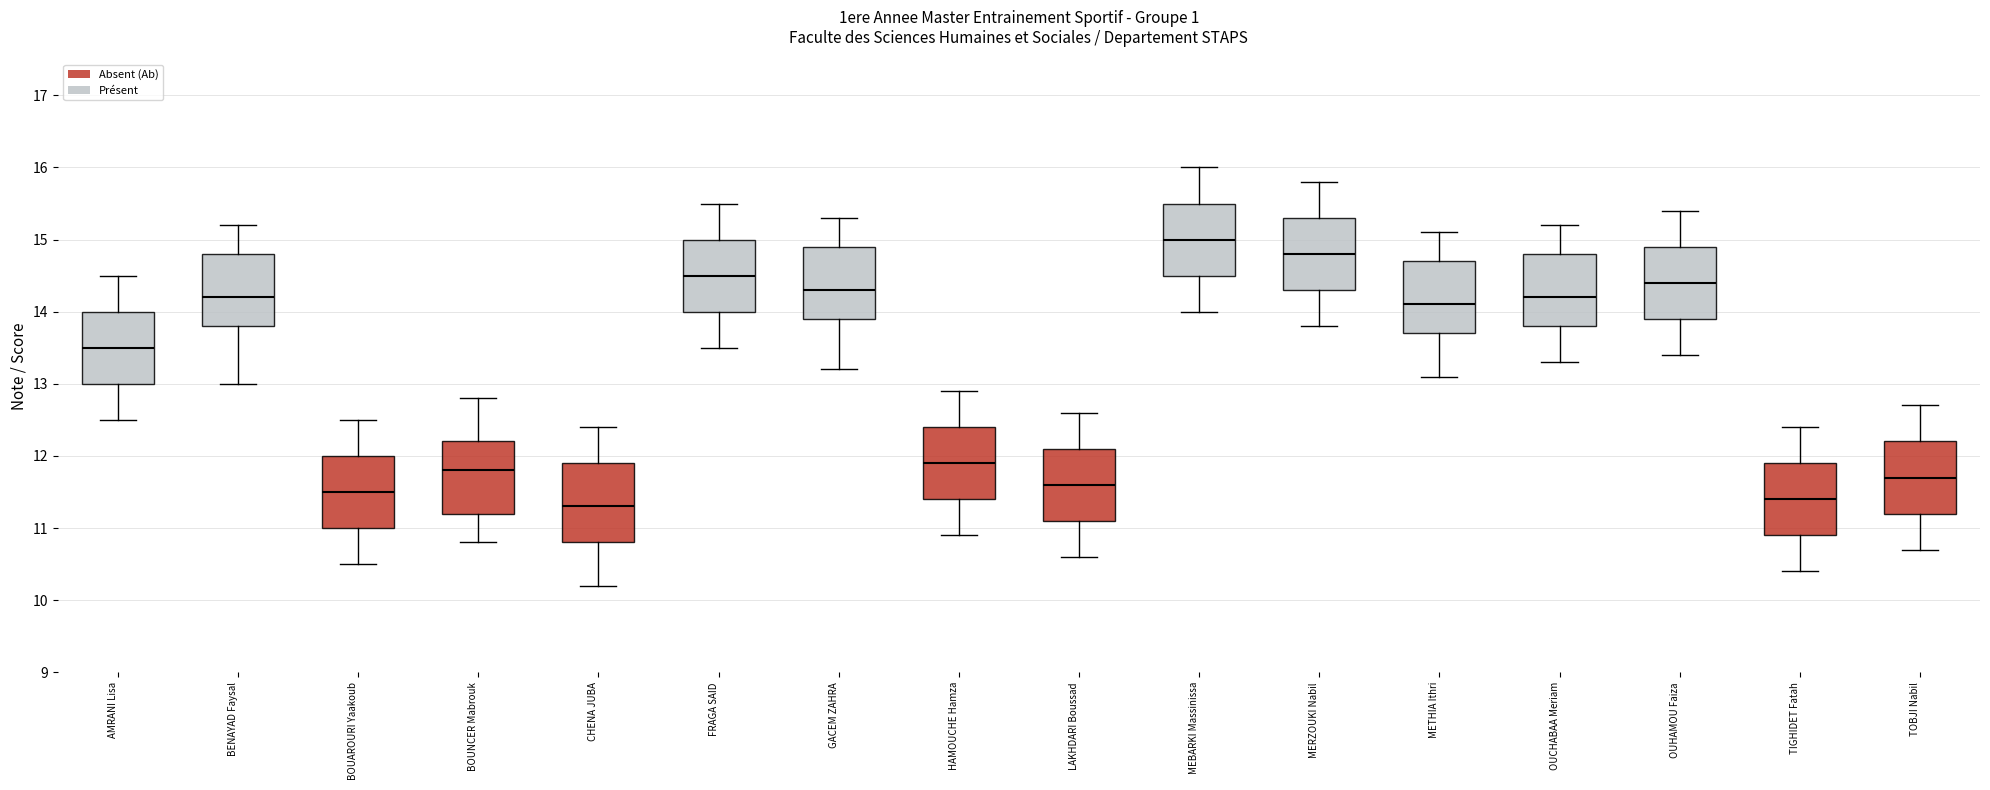

Reading left to right, transcribe this box plot: for each box, give where its median line is, the range the box spans, and where its two whiskers end, as read against the y-axis. The values are not printed on the chart, so give them approximately, as read against the axis.

AMRANI Lisa: median 13.5, box 13.0 to 14.0, whiskers 12.5 to 14.5
BENAYAD Faysal: median 14.2, box 13.8 to 14.8, whiskers 13.0 to 15.2
BOUAROURI Yaakoub: median 11.5, box 11.0 to 12.0, whiskers 10.5 to 12.5
BOUNCER Mabrouk: median 11.8, box 11.2 to 12.2, whiskers 10.8 to 12.8
CHENA JUBA: median 11.3, box 10.8 to 11.9, whiskers 10.2 to 12.4
FRAGA SAID: median 14.5, box 14.0 to 15.0, whiskers 13.5 to 15.5
GACEM ZAHRA: median 14.3, box 13.9 to 14.9, whiskers 13.2 to 15.3
HAMOUCHE Hamza: median 11.9, box 11.4 to 12.4, whiskers 10.9 to 12.9
LAKHDARI Boussad: median 11.6, box 11.1 to 12.1, whiskers 10.6 to 12.6
MEBARKI Massinissa: median 15.0, box 14.5 to 15.5, whiskers 14.0 to 16.0
MERZOUKI Nabil: median 14.8, box 14.3 to 15.3, whiskers 13.8 to 15.8
METHIA Ithri: median 14.1, box 13.7 to 14.7, whiskers 13.1 to 15.1
OUCHABAA Meriam: median 14.2, box 13.8 to 14.8, whiskers 13.3 to 15.2
OUHAMOU Faiza: median 14.4, box 13.9 to 14.9, whiskers 13.4 to 15.4
TIGHIDET Fatah: median 11.4, box 10.9 to 11.9, whiskers 10.4 to 12.4
TOBJI Nabil: median 11.7, box 11.2 to 12.2, whiskers 10.7 to 12.7